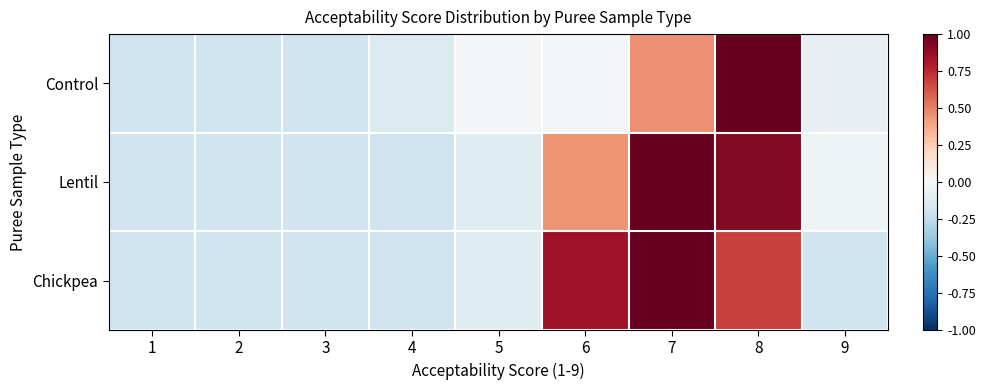

Reading left to right, what are all the values shown in this chart?

Control: 1=-0.2	2=-0.2	3=-0.2	4=-0.1	5=-0.0	6=-0.0	7=0.5	8=1.0	9=-0.1
Lentil: 1=-0.2	2=-0.2	3=-0.2	4=-0.2	5=-0.1	6=0.4	7=1.0	8=0.9	9=-0.0
Chickpea: 1=-0.2	2=-0.2	3=-0.2	4=-0.2	5=-0.1	6=0.8	7=1.0	8=0.7	9=-0.2